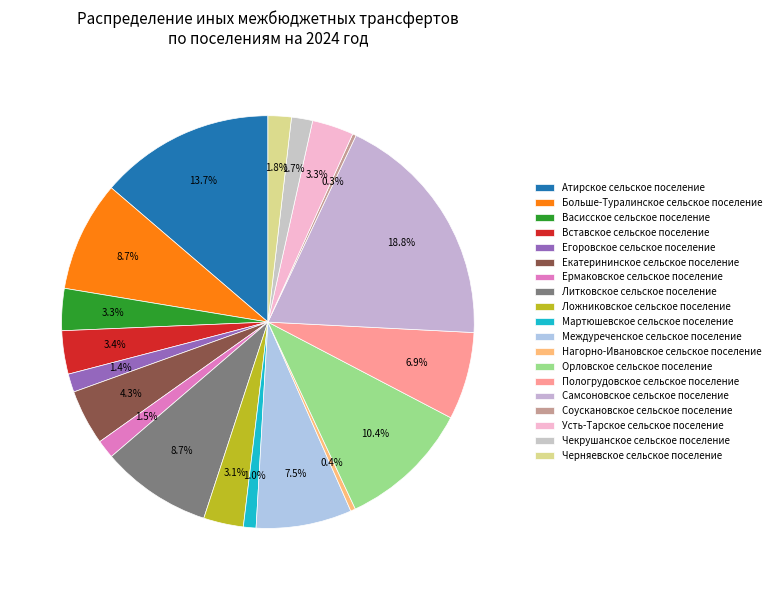

To the nearest percent, what is the combined percentage of Нагорно-Ивановское сельское поселение and Атирское сельское поселение?

14%